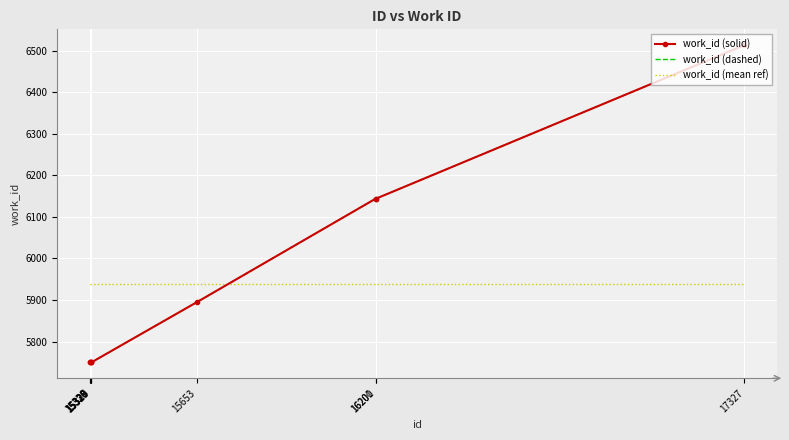

Where is work_id (dashed) nearest to the value 6131?

16200